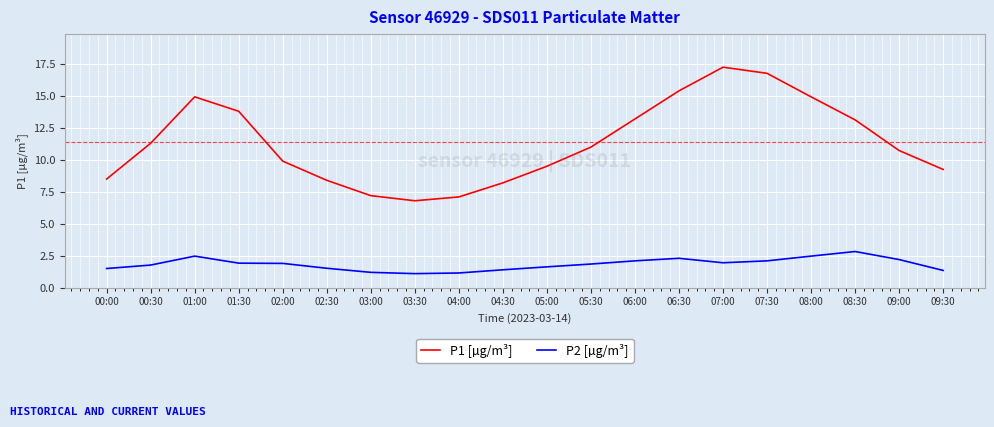

At 04:30, list the series in order from largest to smallest.

P1 [µg/m³], P2 [µg/m³]